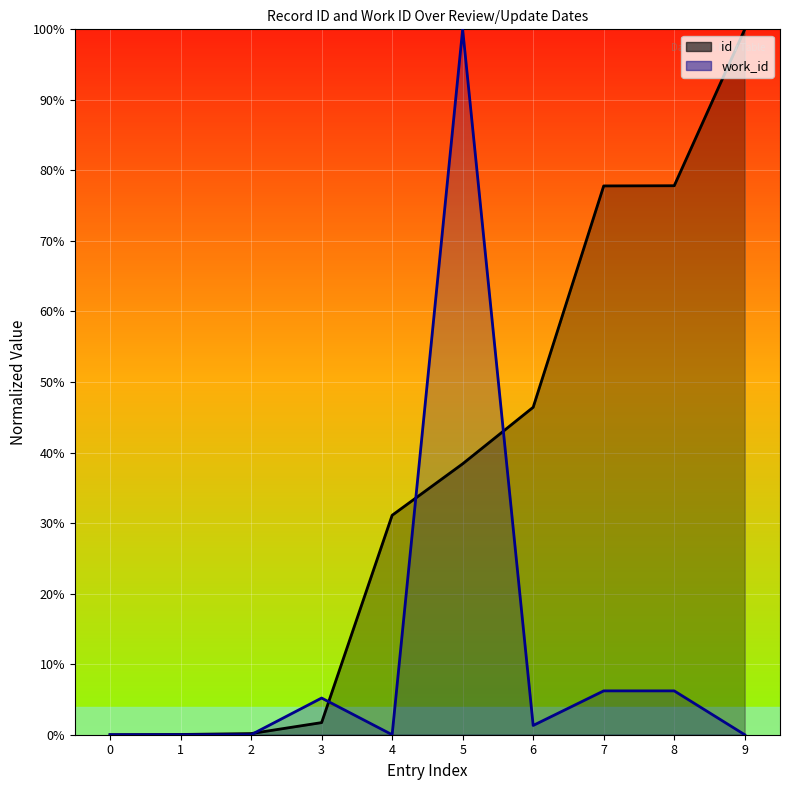

At 2, list the series in order from smallest to largest.

work_id, id